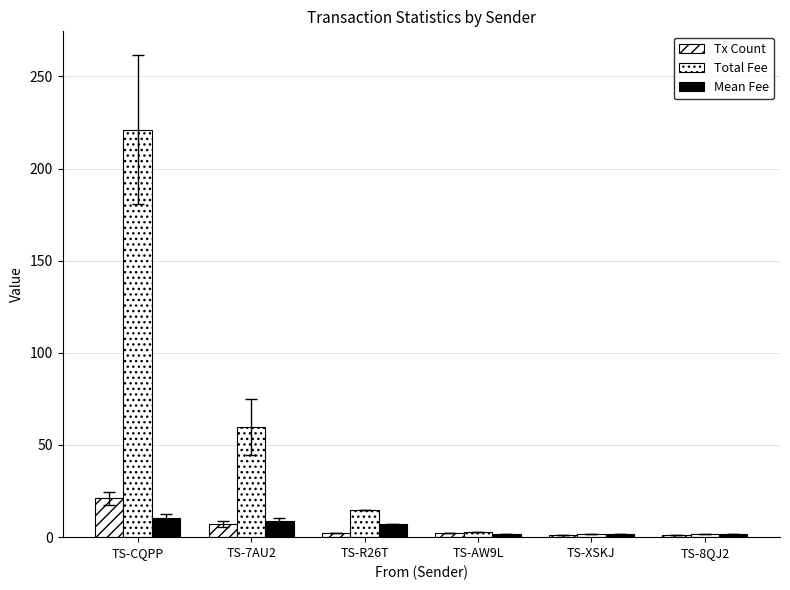

True or false: Total Fee has a value of 1.5 at TS-XSKJ.

True